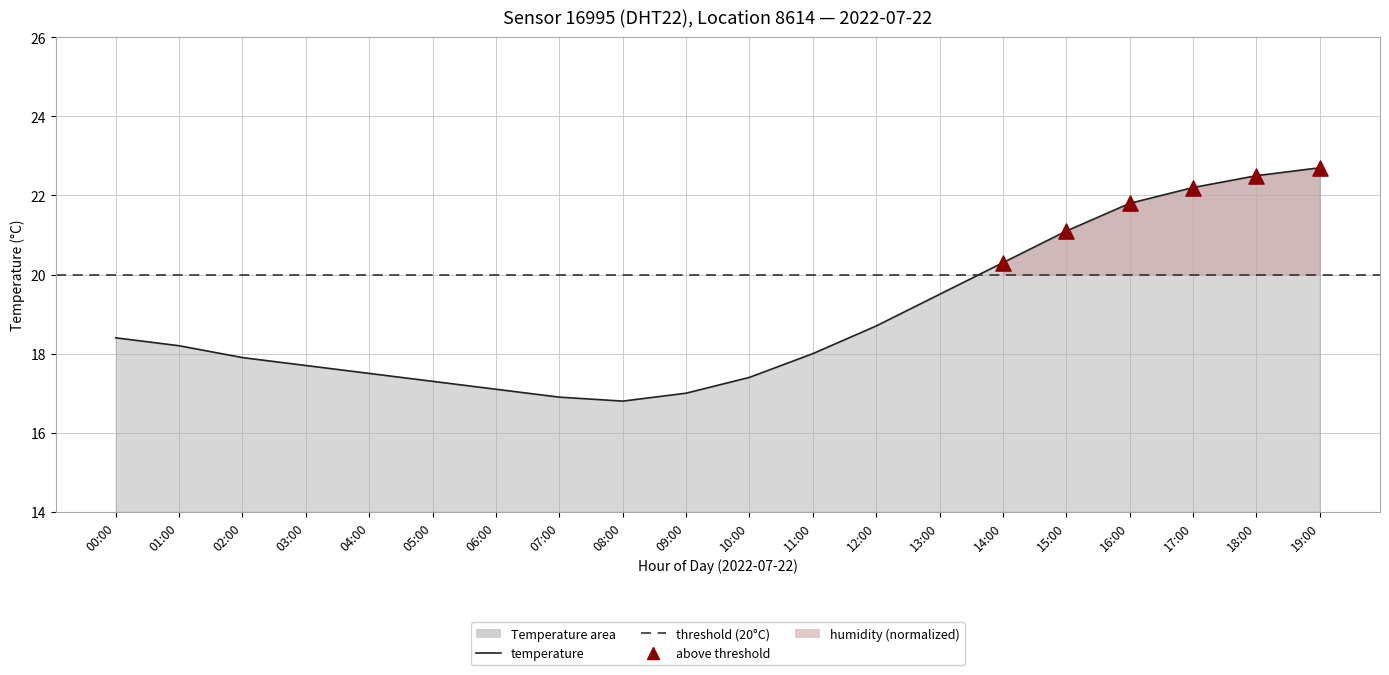

What is the ratio of the value at 13:00 to the value at 19:00?

0.9